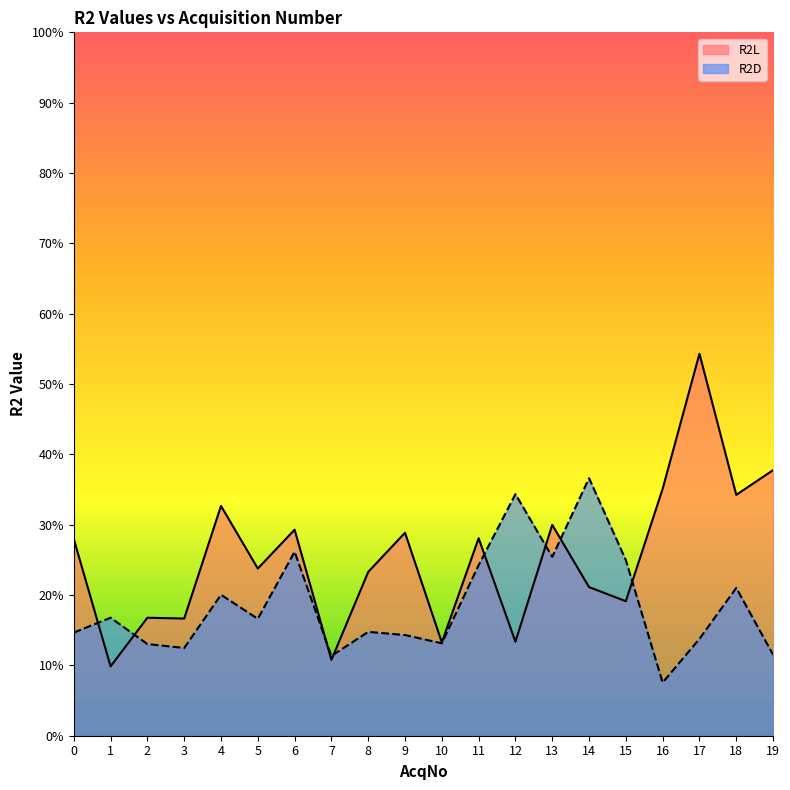

At which label does R2D reach its peak?

14